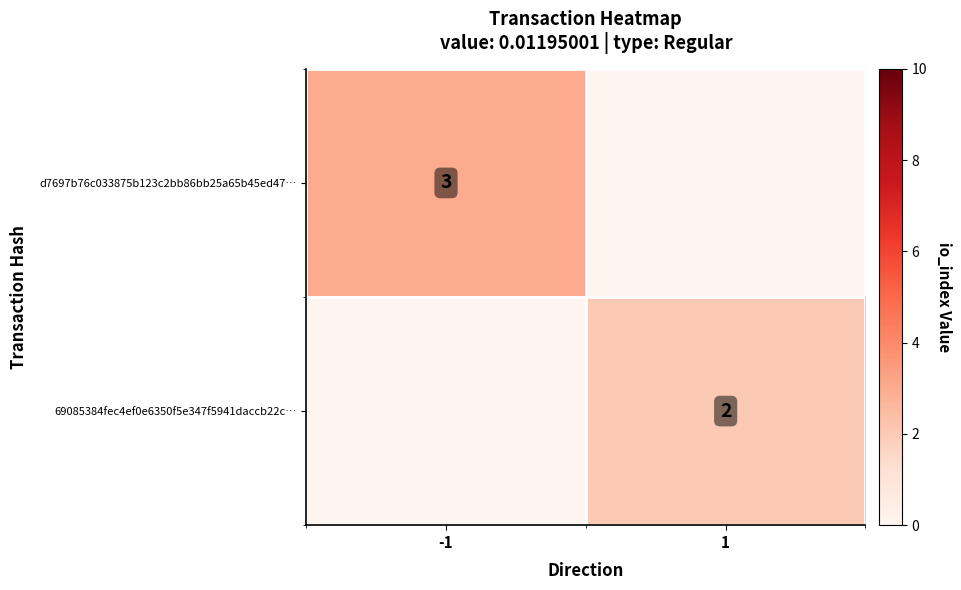

True or false: d7697b76c033875b123c2bb86bb25a65b45ed47… has a value of 1 at -1.

False